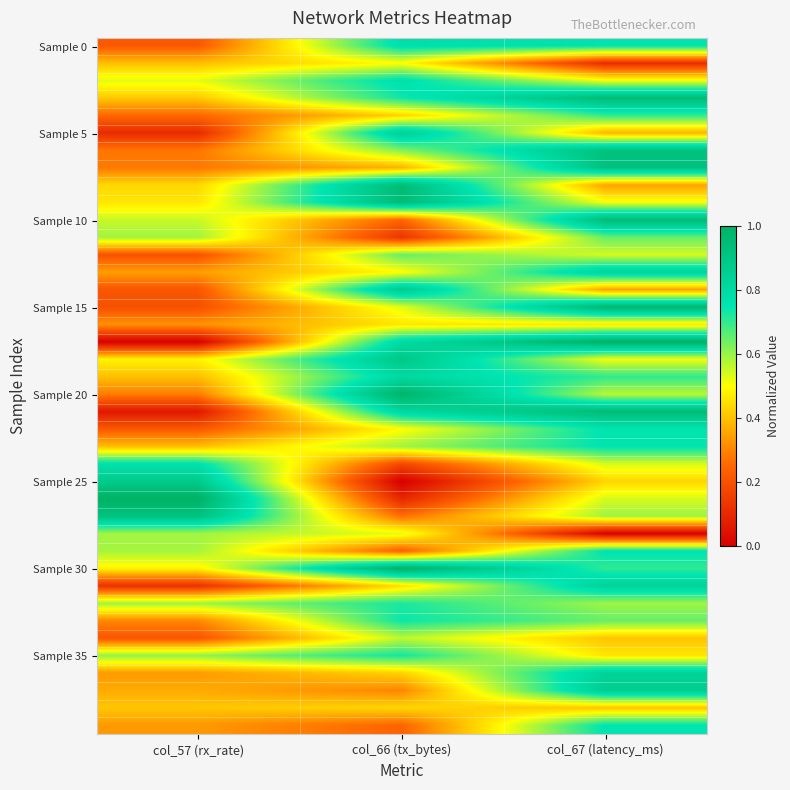

What is the maximum value shown in the chart?

1.0